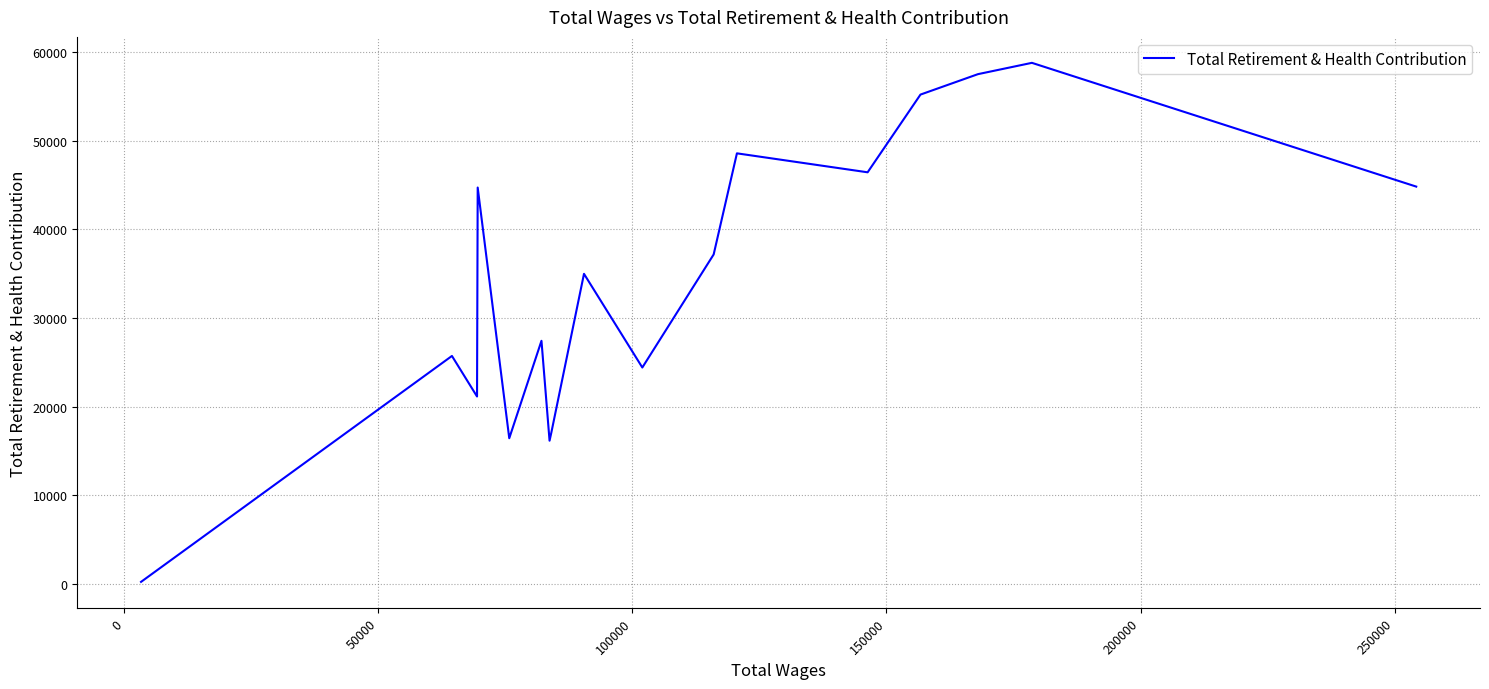

What is the greatest value displayed?

58776